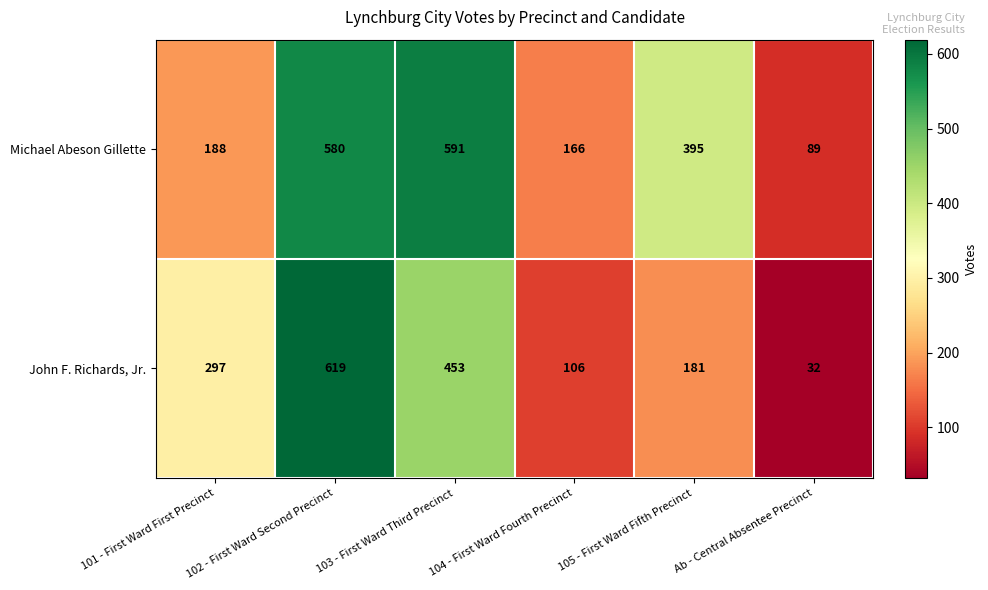

Rank the series by their maximum value, from highest to lowest.

John F. Richards, Jr., Michael Abeson Gillette